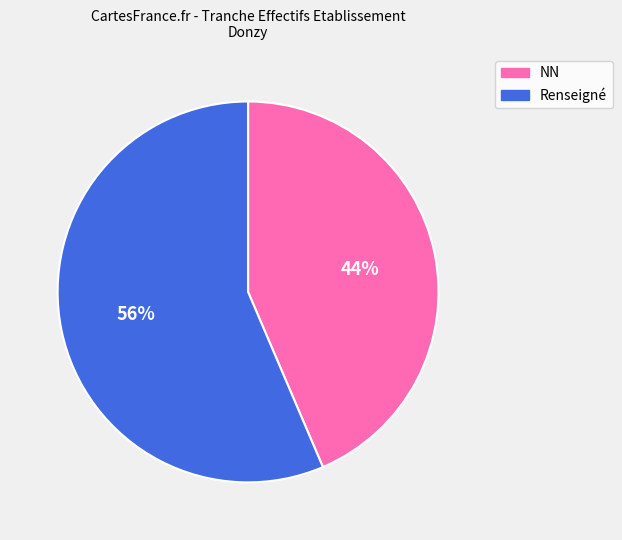

Does any single category account for the majority?

Yes